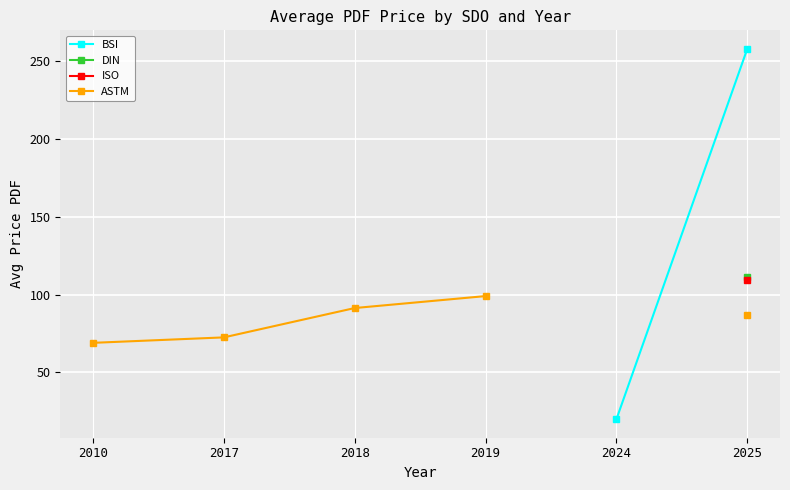

How many values in ISO are above zero?

1